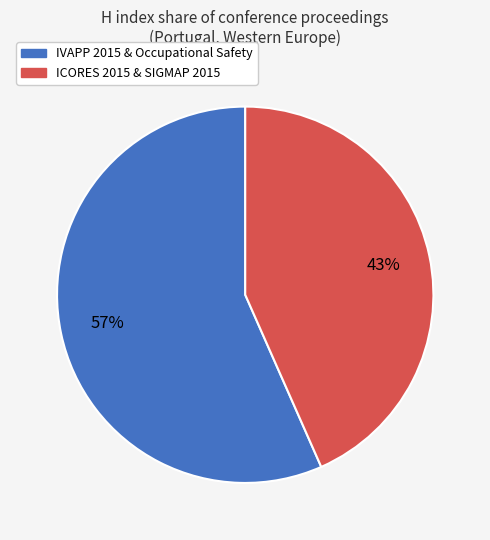

To the nearest percent, what is the average slice percentage?

50%